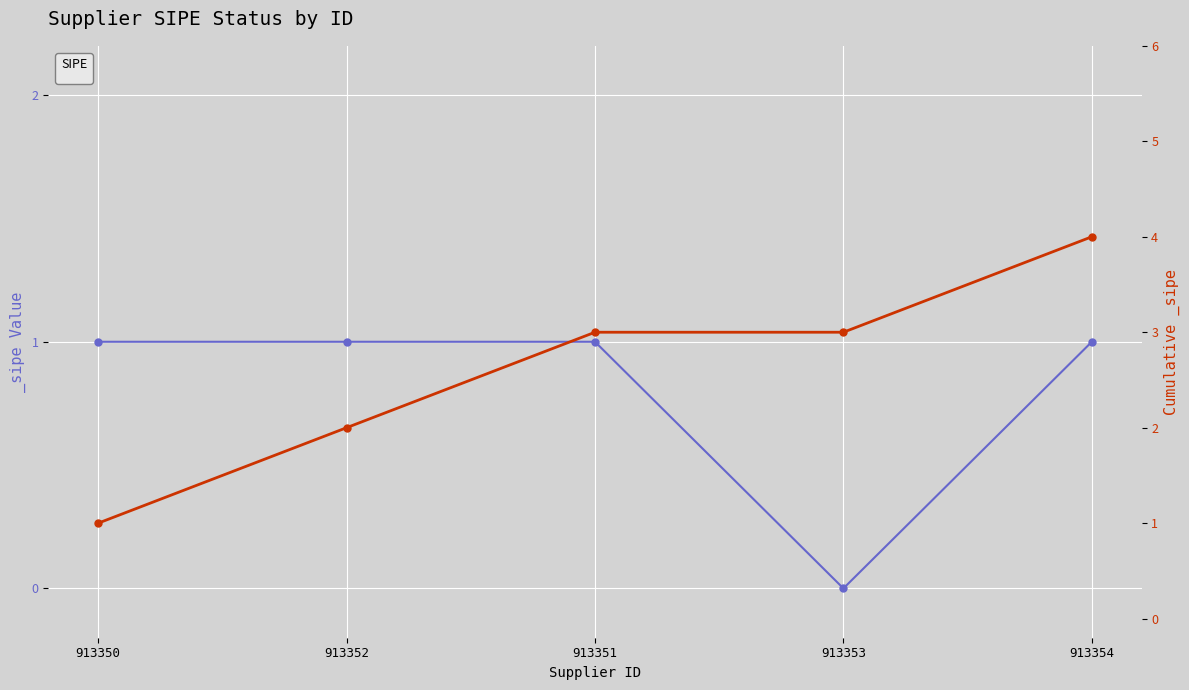

What is the approximate value at 913351?

1